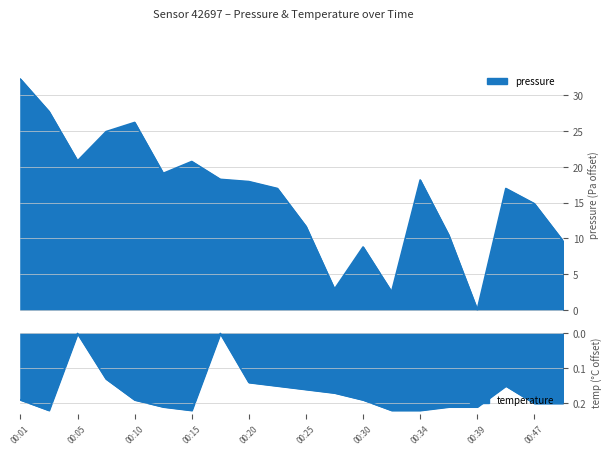

What is the value of the pressure point at the 20th from the left?

9.6